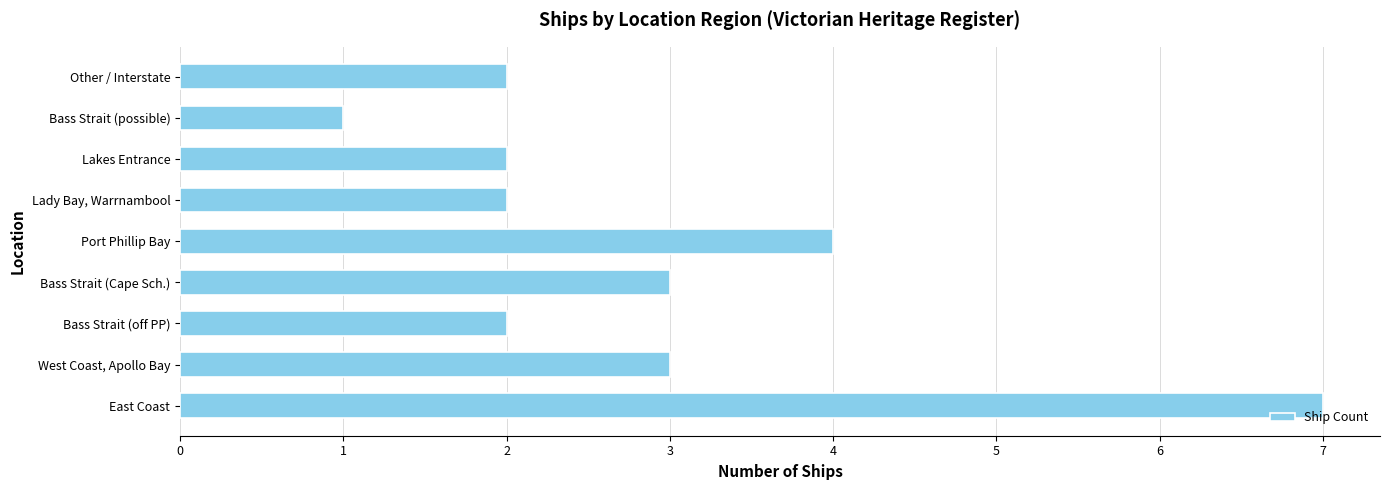

What is the greatest value displayed?

7